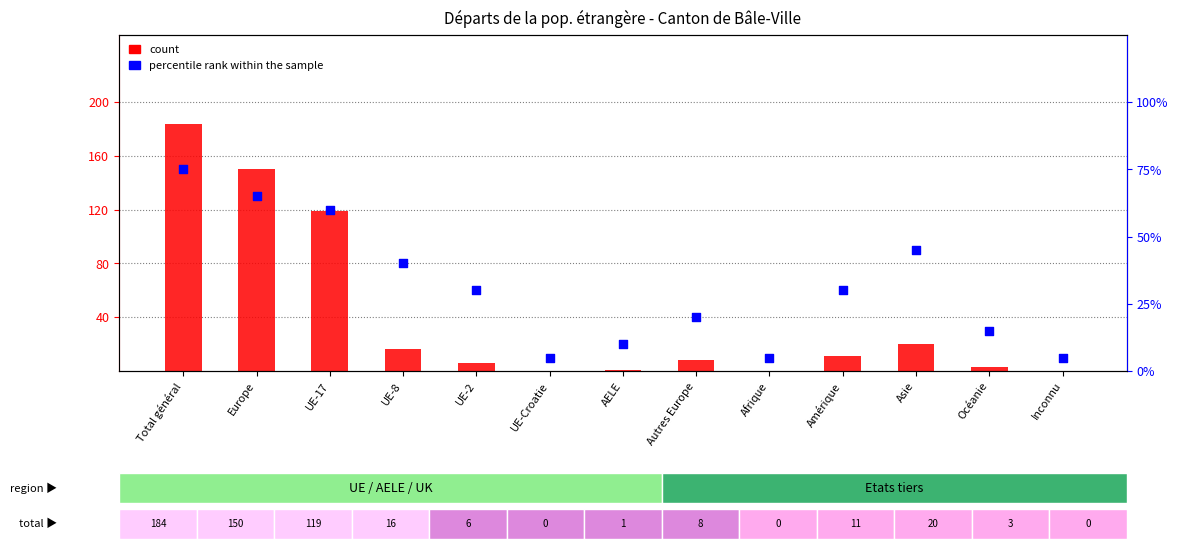

Which series contains the lowest Y value?

count